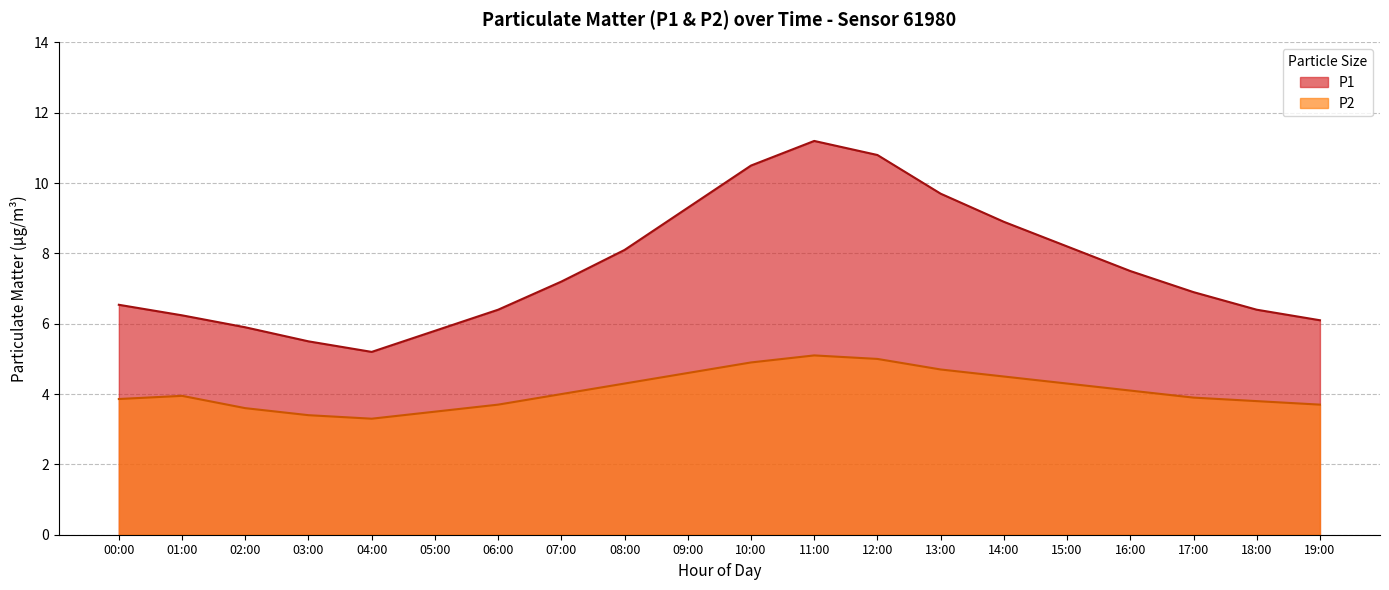

What is the sum of the P1 values at 13:00 and 17:00?

16.6